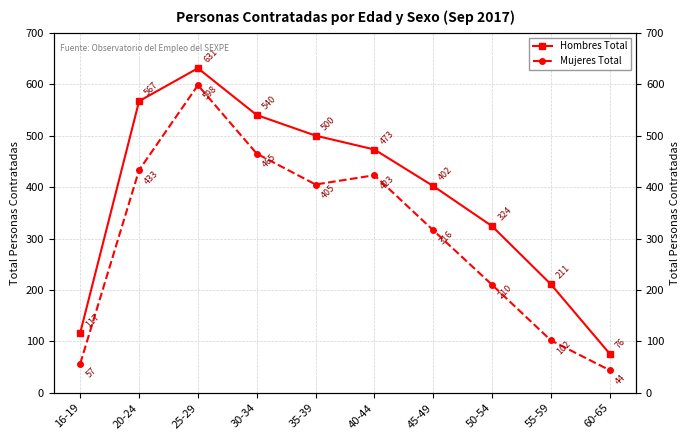

In Hombres Total, how many points are higher than both neighbors (excluding endpoints)?

1